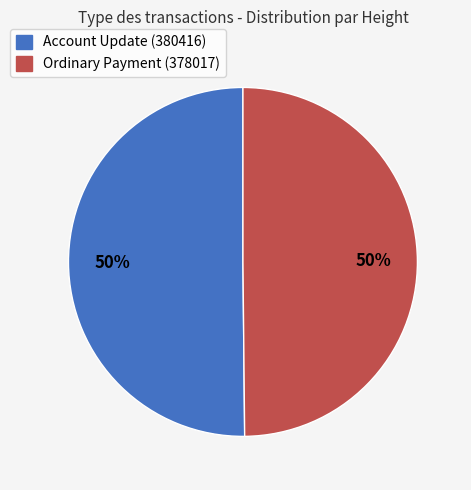

To the nearest percent, what is the combined percentage of Ordinary Payment (378017) and Account Update (380416)?

100%